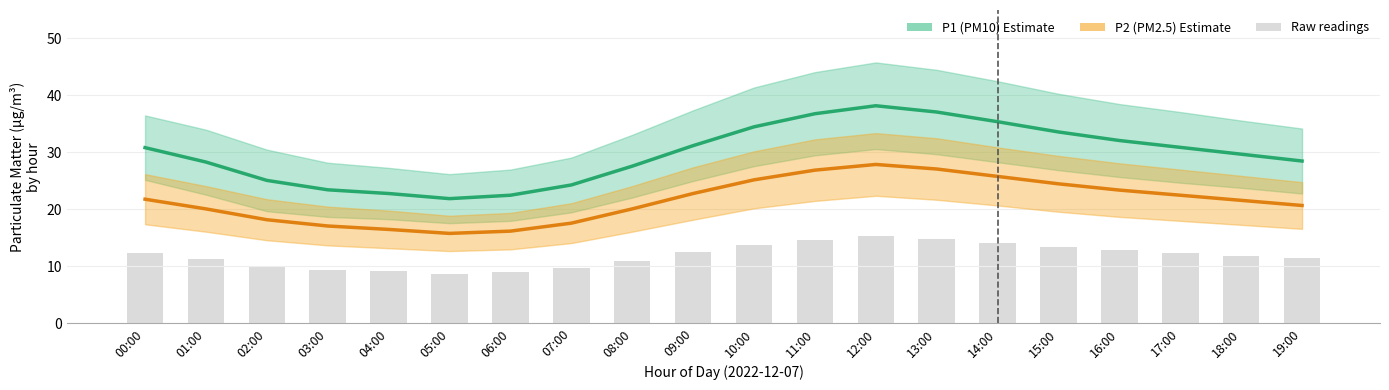

What is the spread (max minus min) of values at 10:00?

20.7